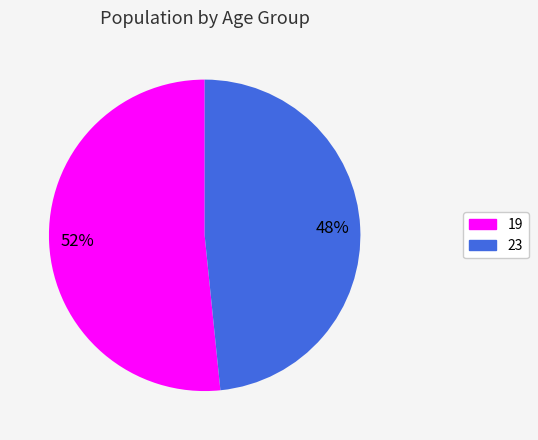

Which slice is the smallest?

23